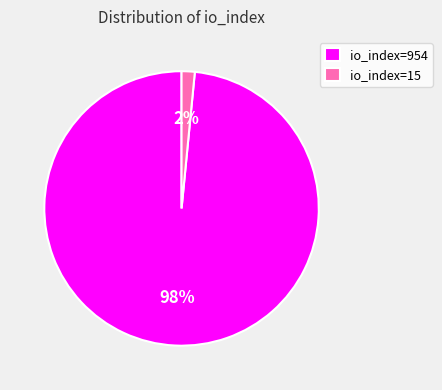

True or false: io_index=15 accounts for 2% of the total.

True